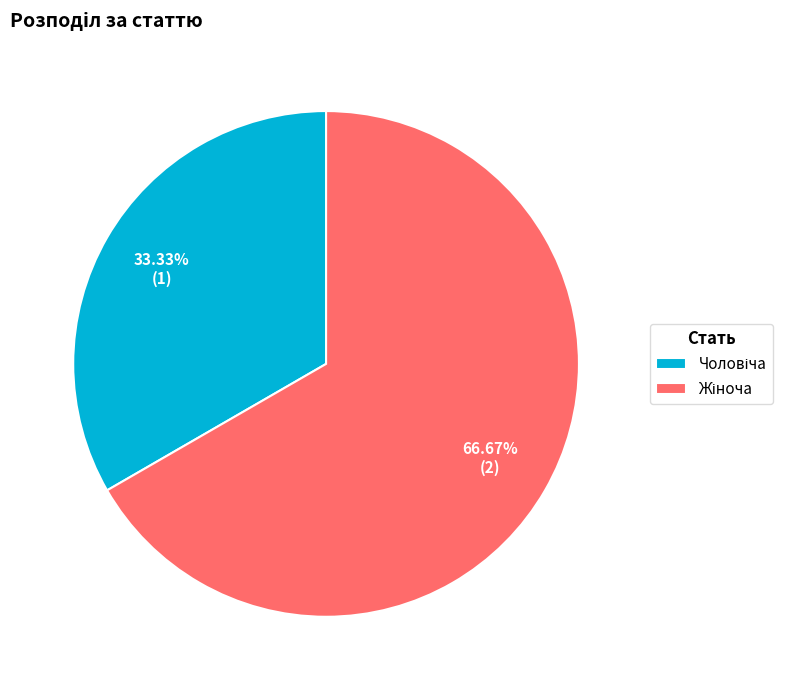

Does any single category account for the majority?

Yes